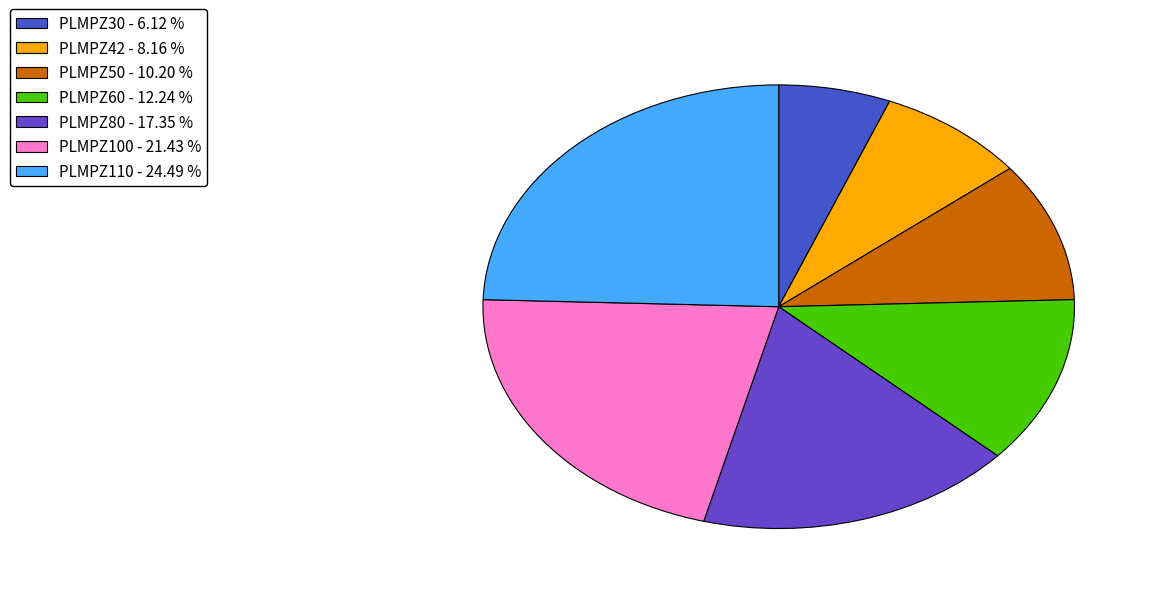

Do PLMPZ100 and PLMPZ80 together represent more than half of the pie?

No